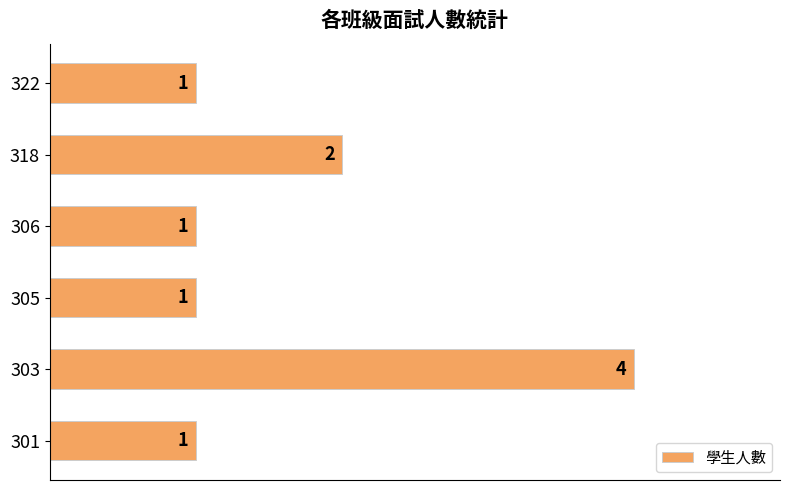

How many values exceed 1?

2